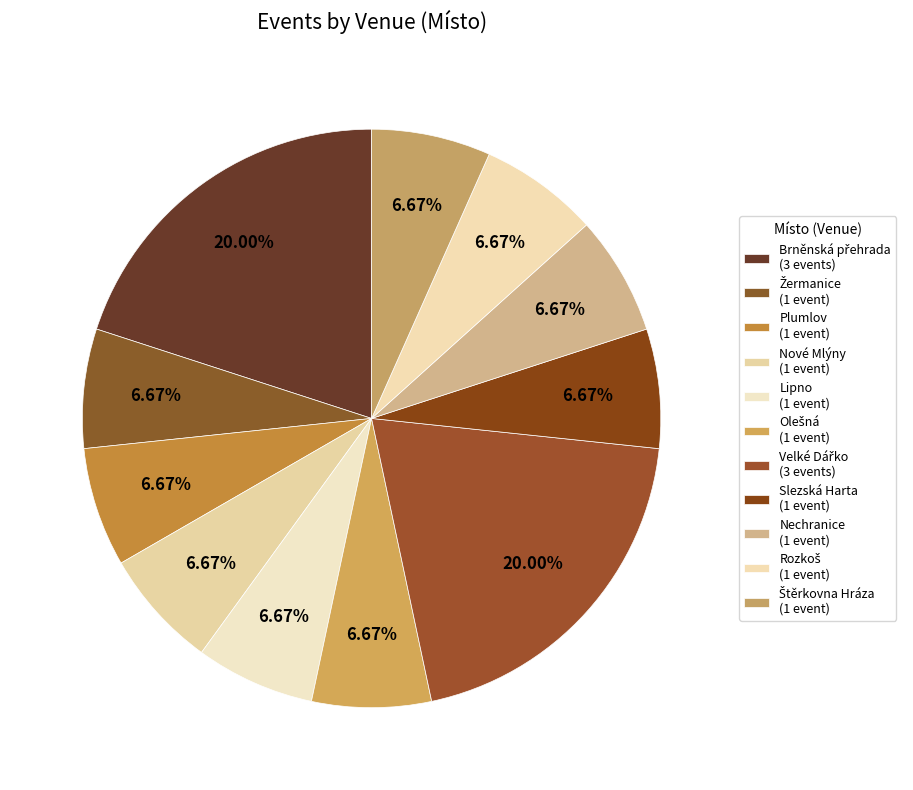

Which category has the biggest portion of the pie?

Brněnská přehrada